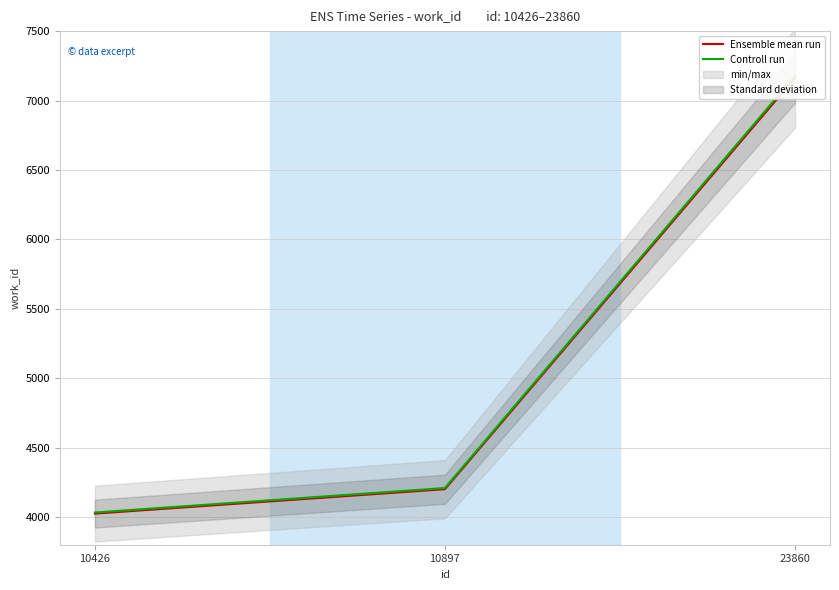

What is the value of the Ensemble mean run point at the 1st from the left?

4024.0